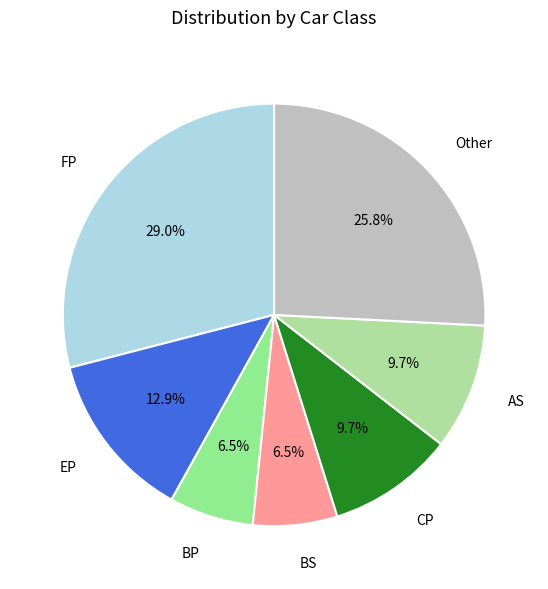

To the nearest percent, what percentage of the pie is Other?

26%